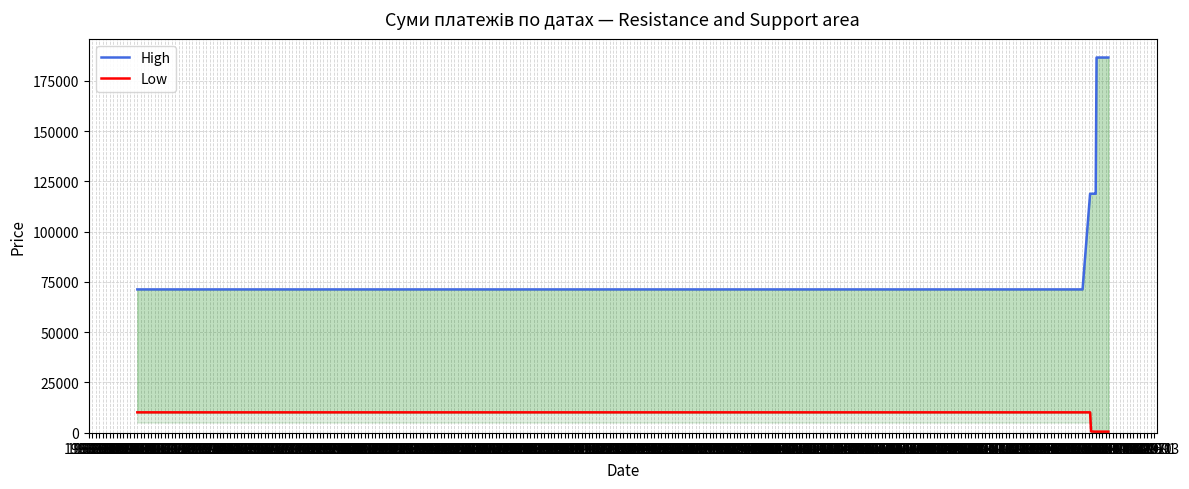

The Low series shows 205.7 at 1969-01. True or false?

False